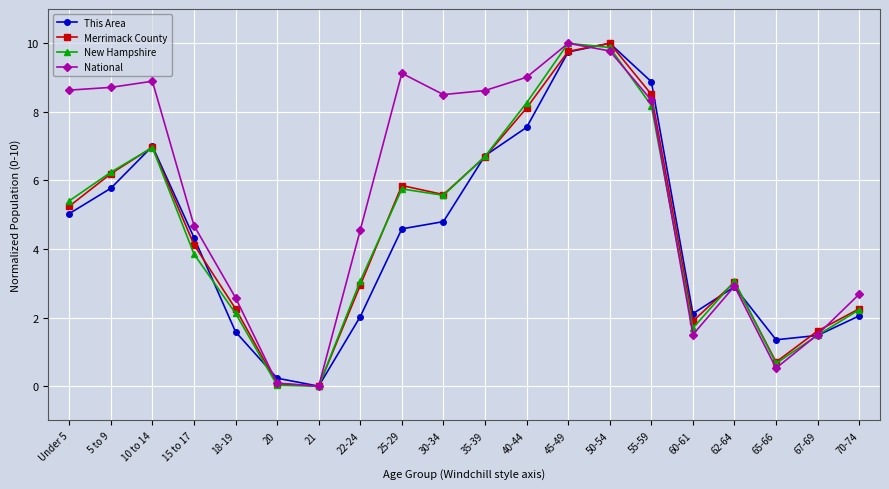

Which series changed the most between 45-49 and 67-69?

New Hampshire